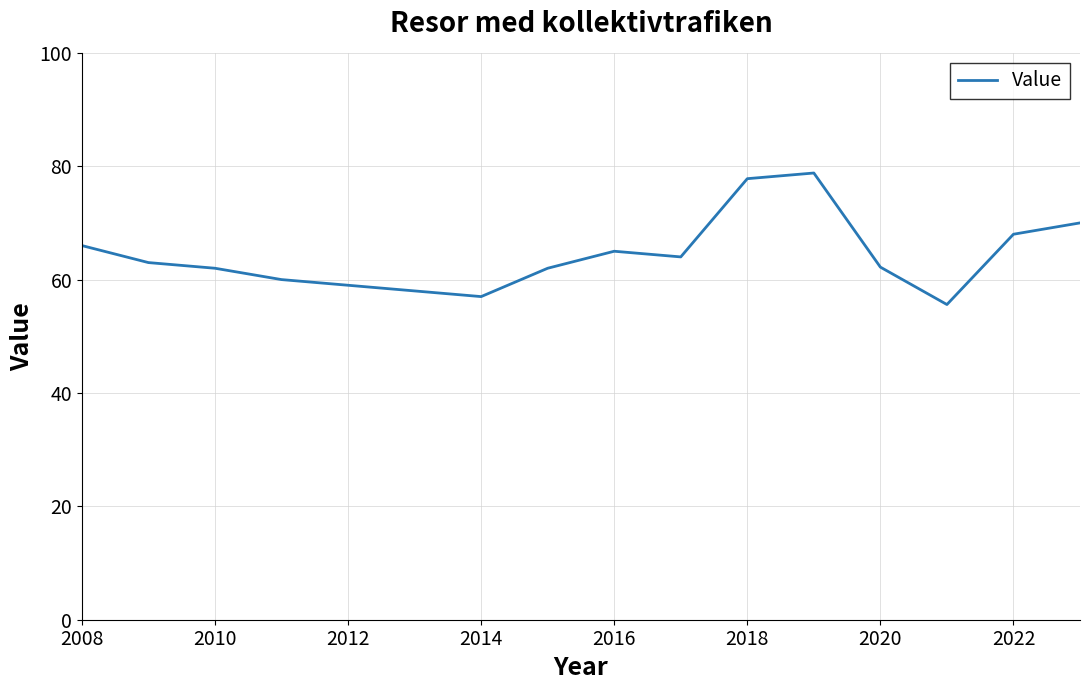

What is the maximum value shown in the chart?

78.8